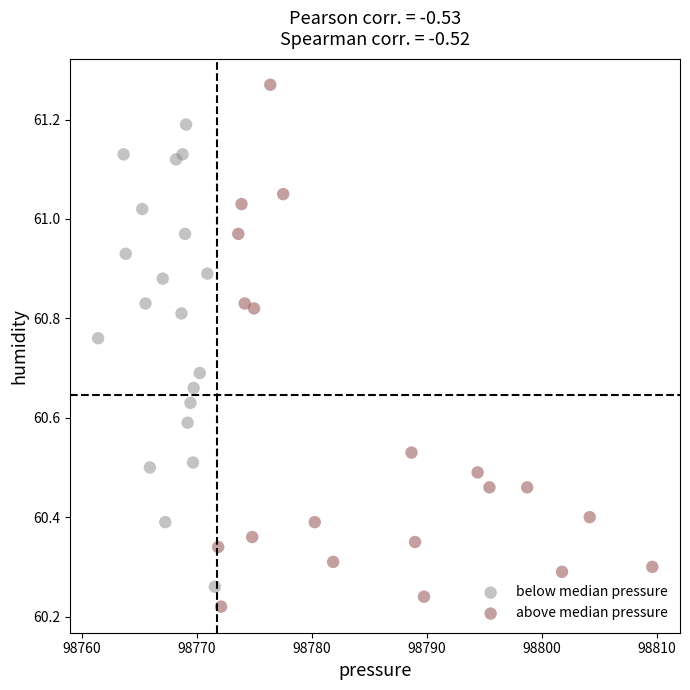

Which series contains the lowest Y value?

above median pressure